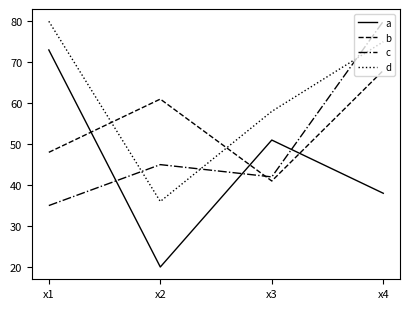

Which category has the highest value in the c series?

x4